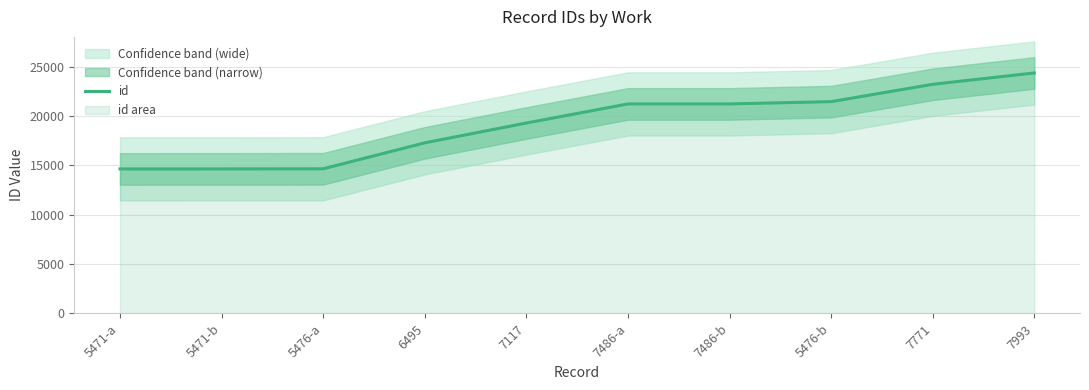

What is the average value?

19185